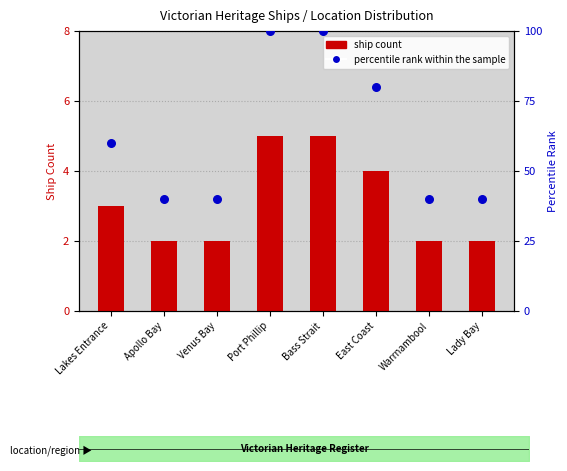

What is the total value across all series at Venus Bay?

42